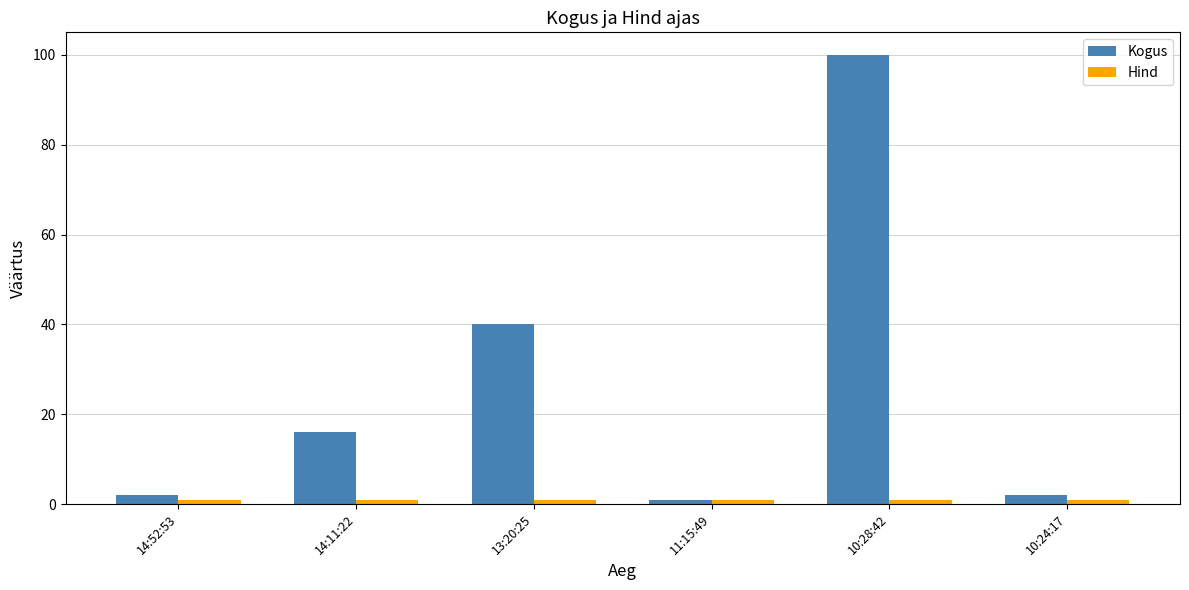

What is the greatest value displayed?

100.0